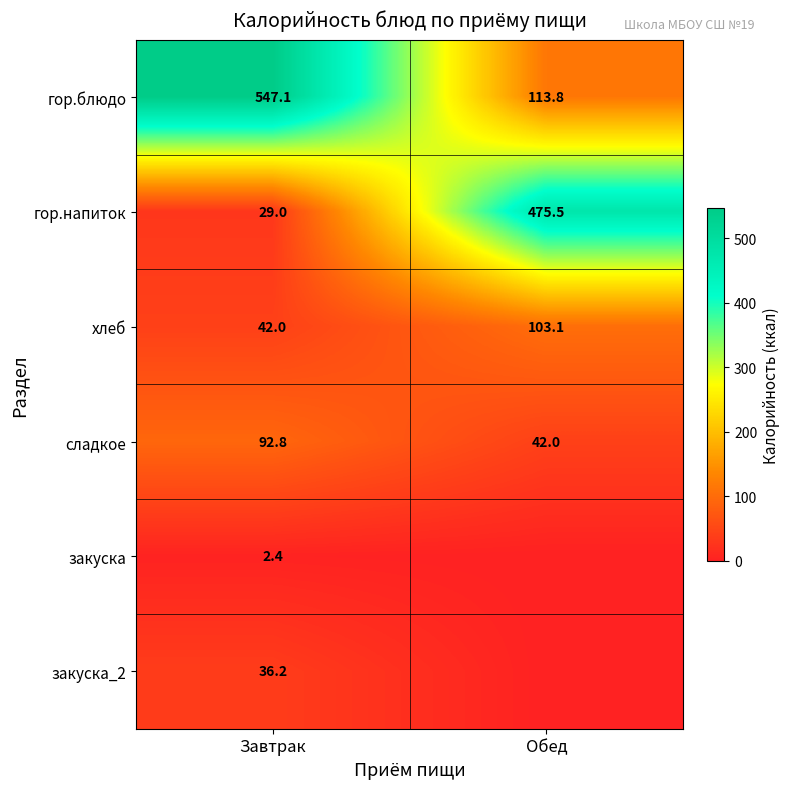

Is it true that хлеб equals 103.1 at Обед?

True